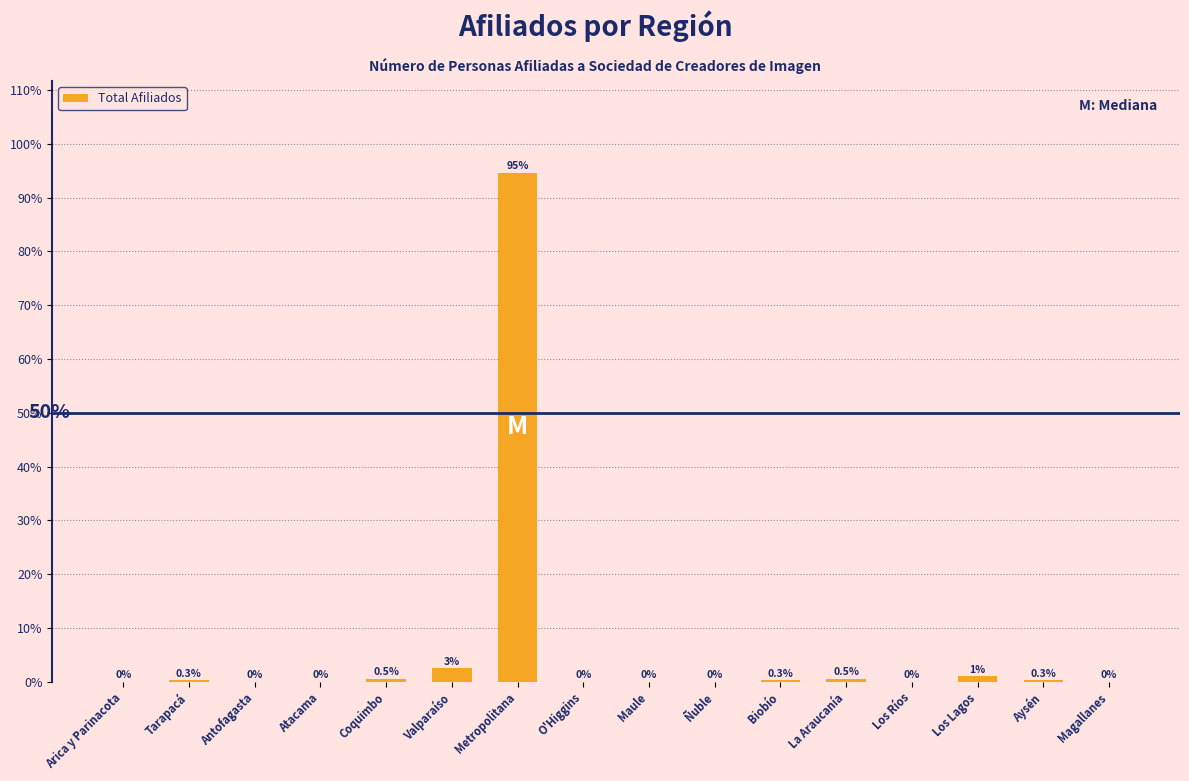

The chart shows a value of 0.3 at Biobío. True or false?

True